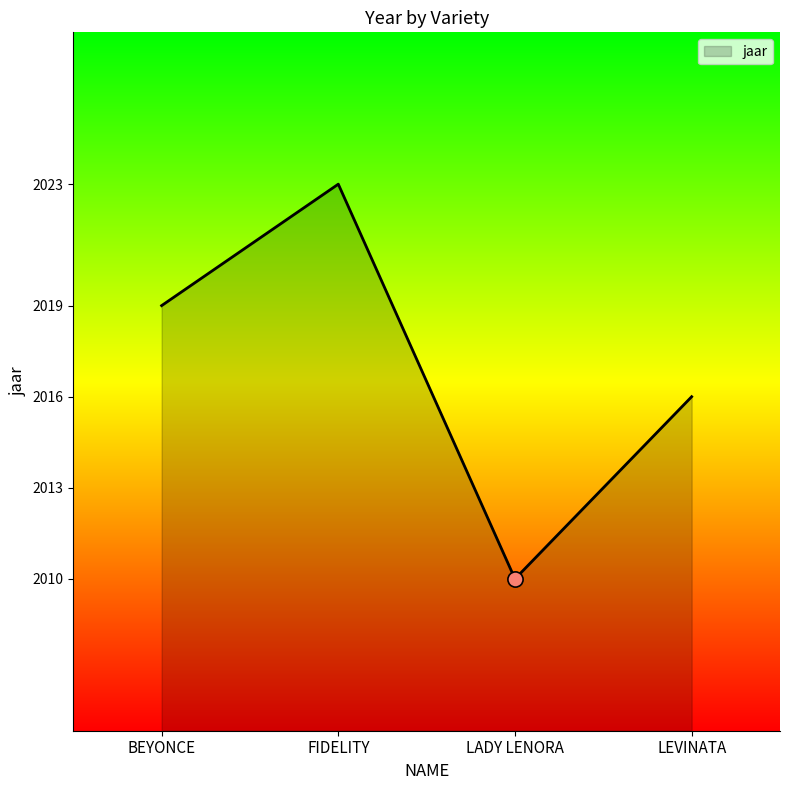

Approximately how many times larger is the value at LEVINATA compared to LADY LENORA?

1.0